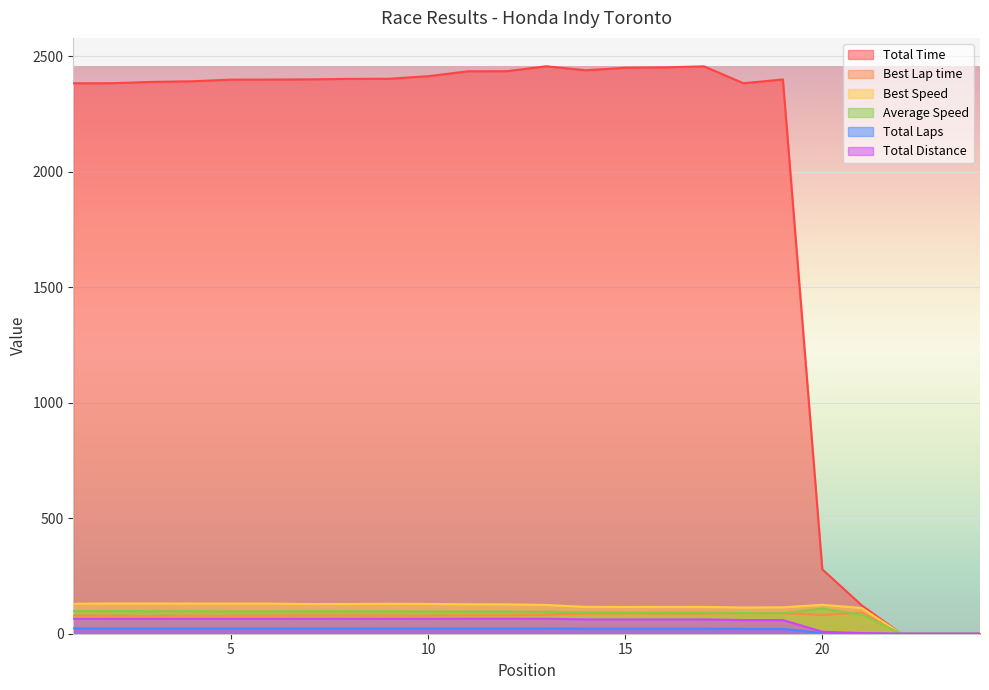

Rank the series by their maximum value, from highest to lowest.

Total Time, Best Speed, Average Speed, Best Lap time, Total Distance, Total Laps